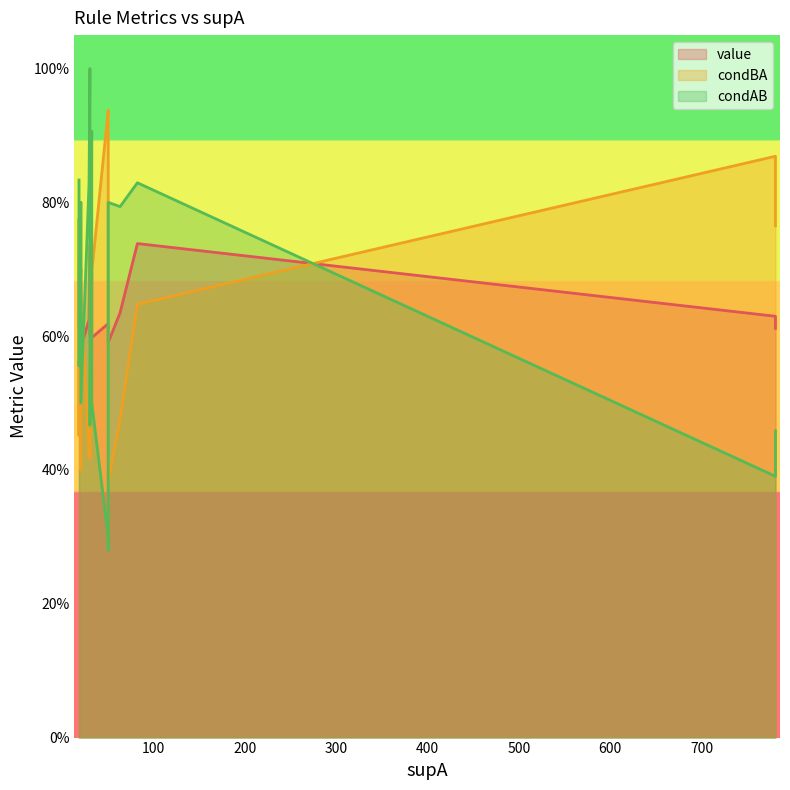

Reading right to left, list all the values displayed in this chart.

value: 0.6	0.6	0.6	0.6	0.6	0.6	0.6	0.6	0.6	0.6	0.6	0.6	0.6	0.6	0.7	0.7	0.7	0.7	0.7	0.8
condBA: 0.7	0.4	0.9	0.7	0.4	0.7	0.9	0.7	0.8	0.5	0.9	0.4	0.9	0.5	0.5	0.8	0.4	0.5	0.6	0.7
condAB: 0.5	0.8	0.3	0.5	0.8	0.5	0.3	0.6	0.5	0.8	0.3	0.8	0.4	0.8	0.9	0.6	1.0	1.0	0.8	0.8